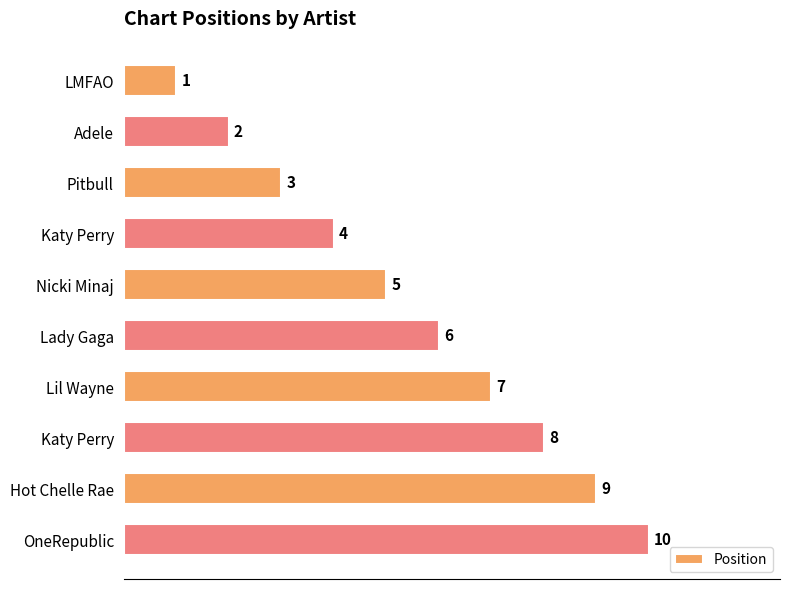

How many categories are shown in the chart?

10